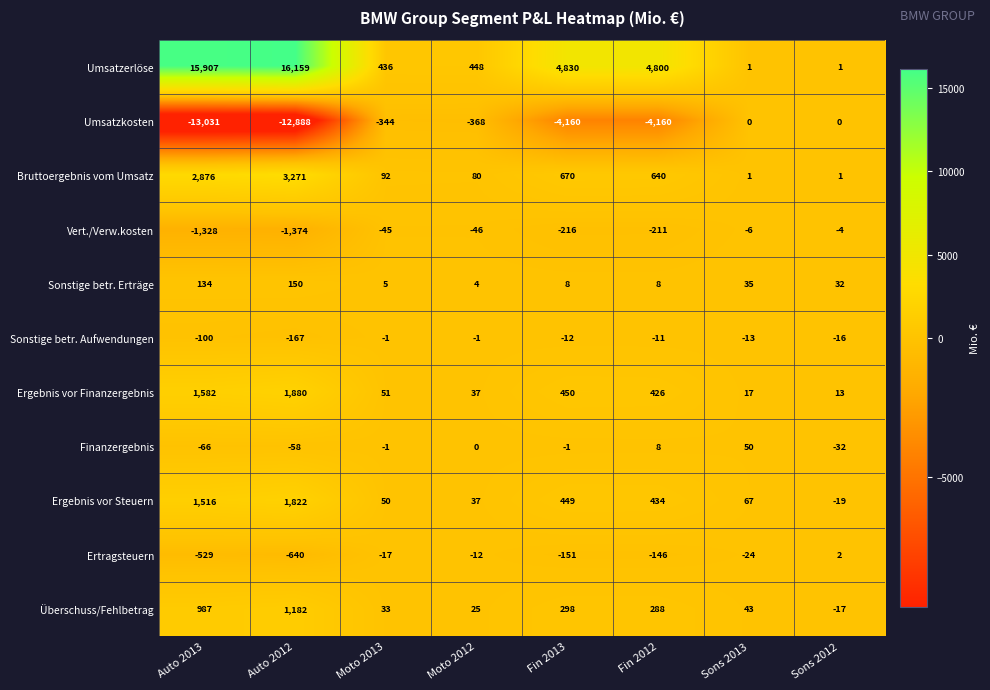

Count the number of categories in the chart.

8